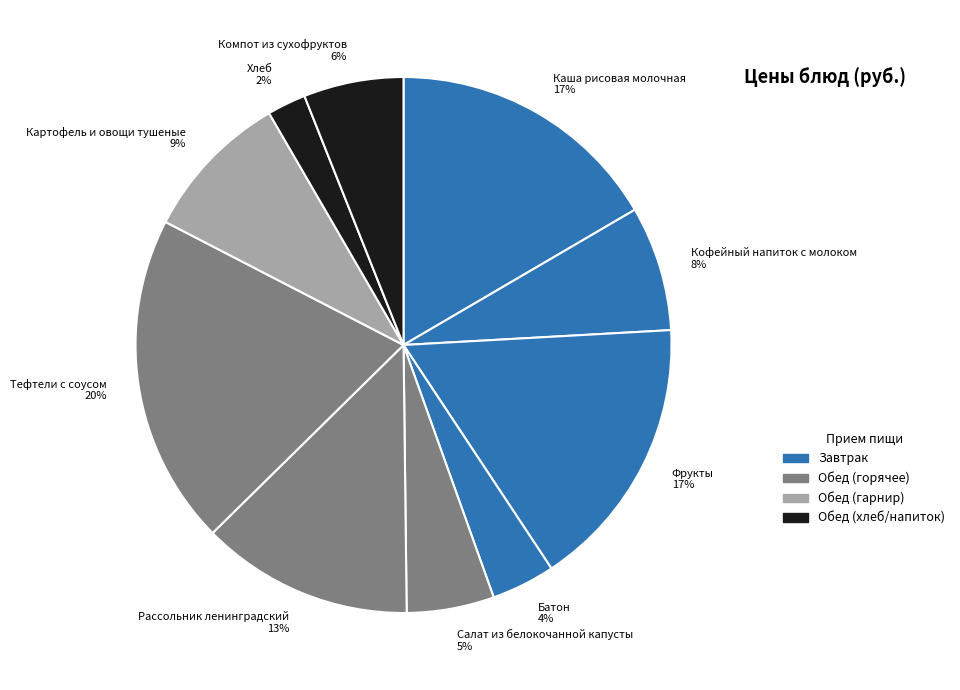

Which has a higher value, Батон or Тефтели с соусом?

Тефтели с соусом